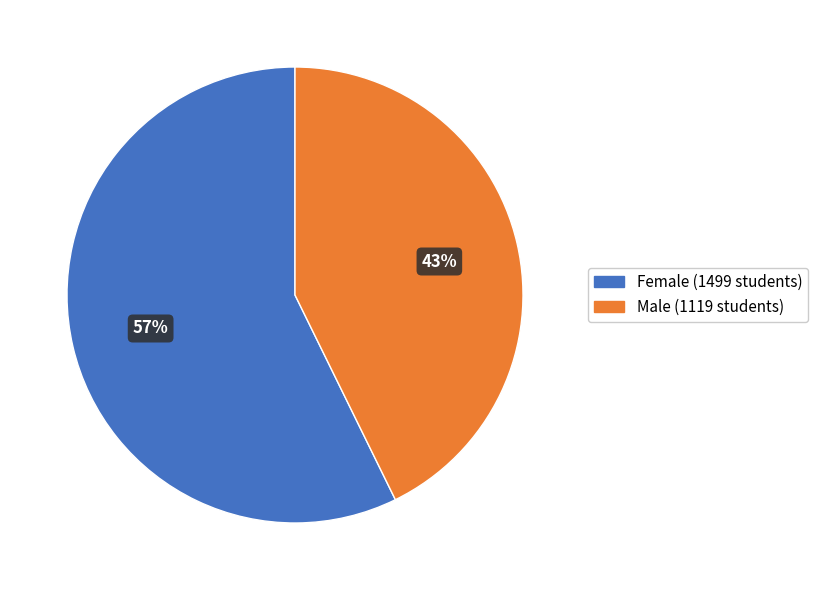

Which category has the biggest portion of the pie?

Female